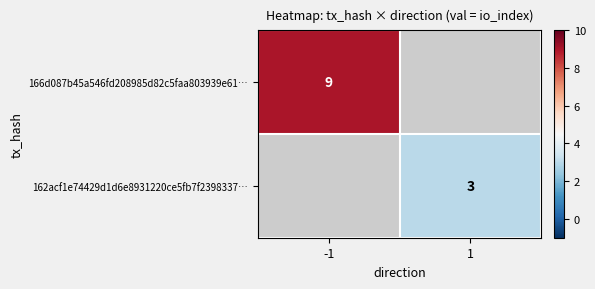

Count the number of categories in the chart.

2